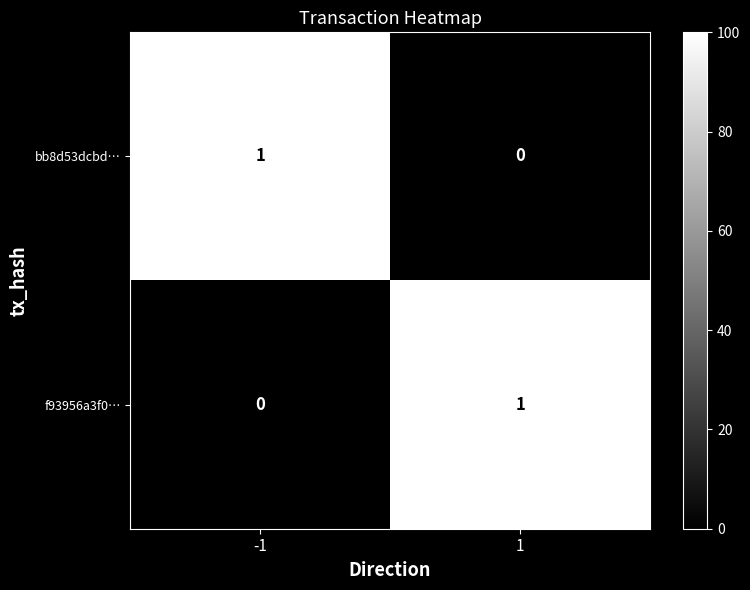

Is the value of f93956a3f0… at 1 greater than the value of bb8d53dcbd… at 1?

Yes